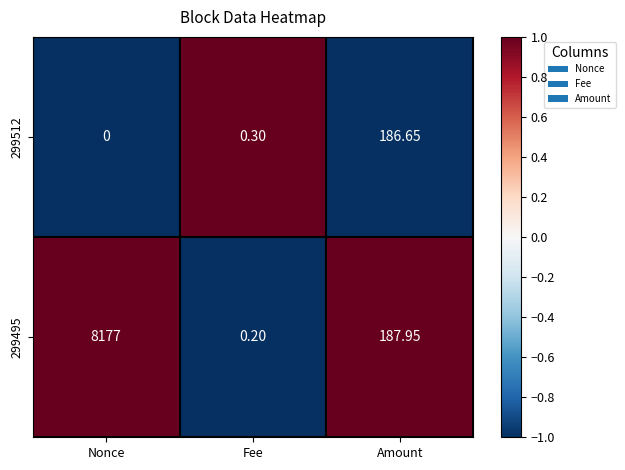

Rank the categories by 299512 value from highest to lowest.

Amount, Fee, Nonce